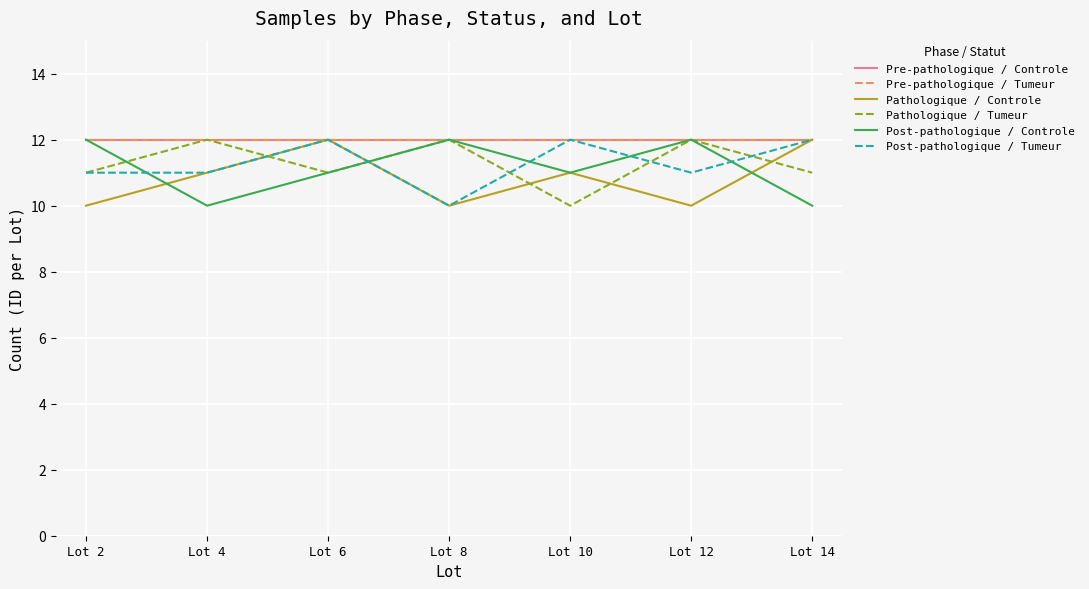

Is this an area chart (filled region under the line)?

No